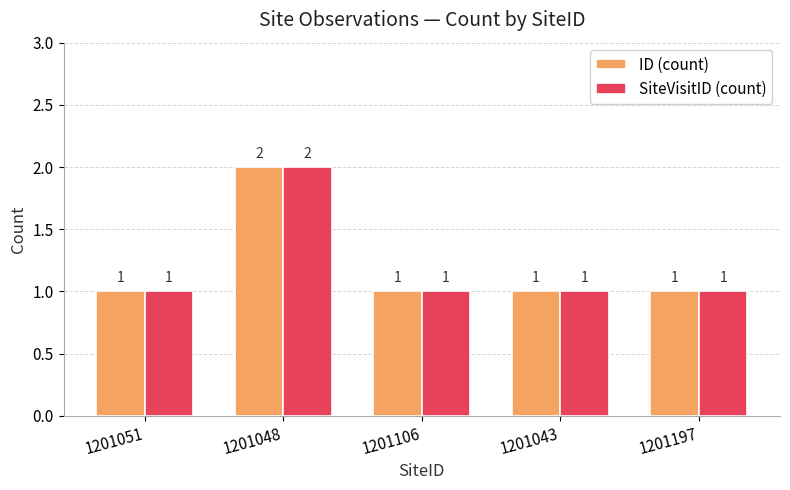

How many SiteVisitID (count) values are between 1 and 2?

5